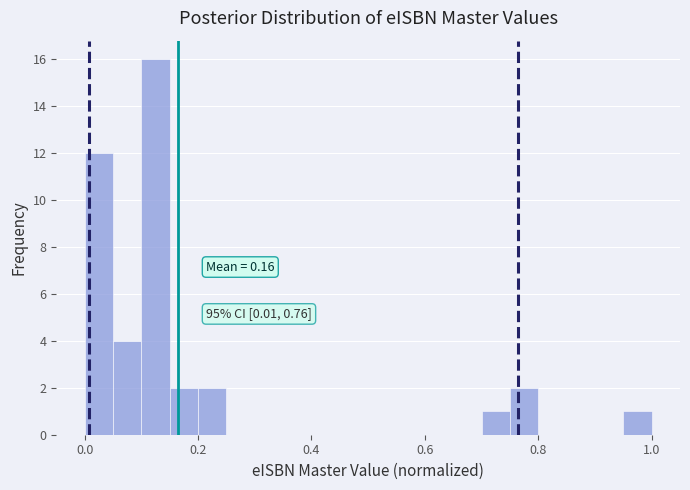

Read against the x-axis, roughly where is the centre of the tallest bar?

0.12